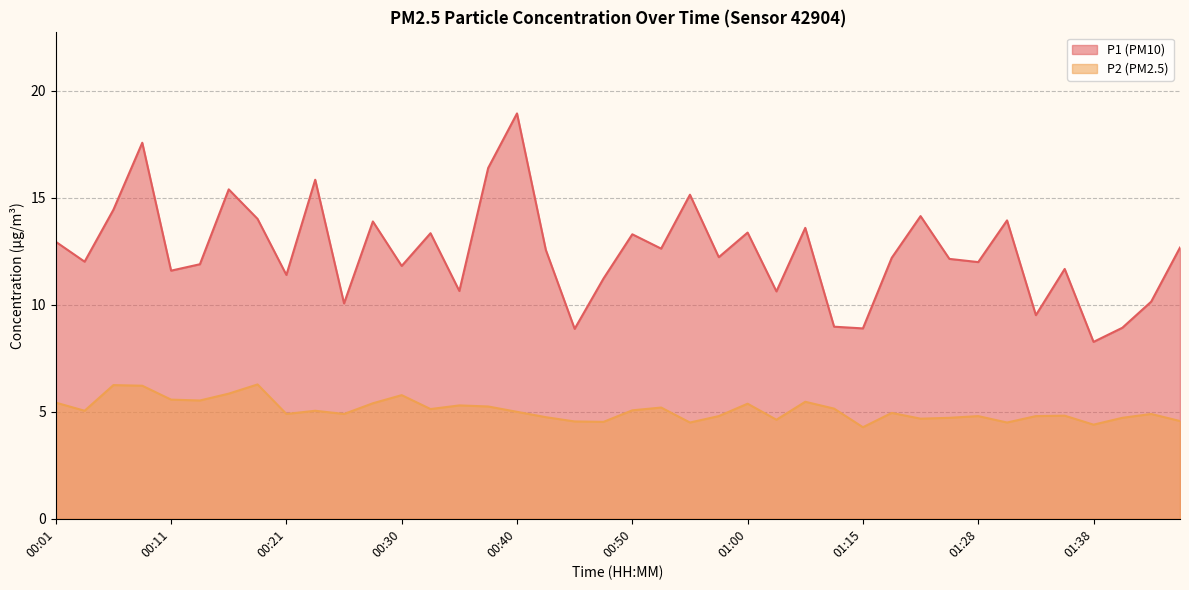

What is the difference between the P1 values at 01:05 and 00:16?

1.8